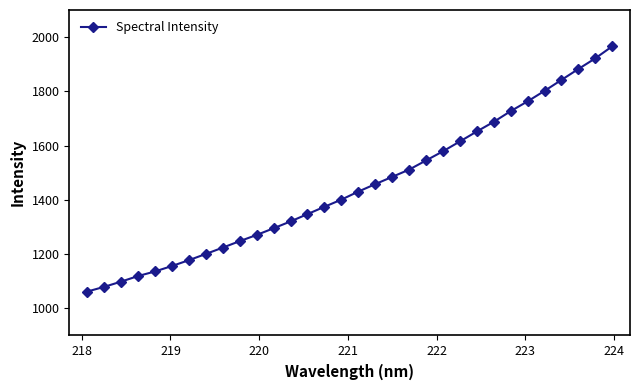

What is the value of the 23rd point from the left?

1615.4